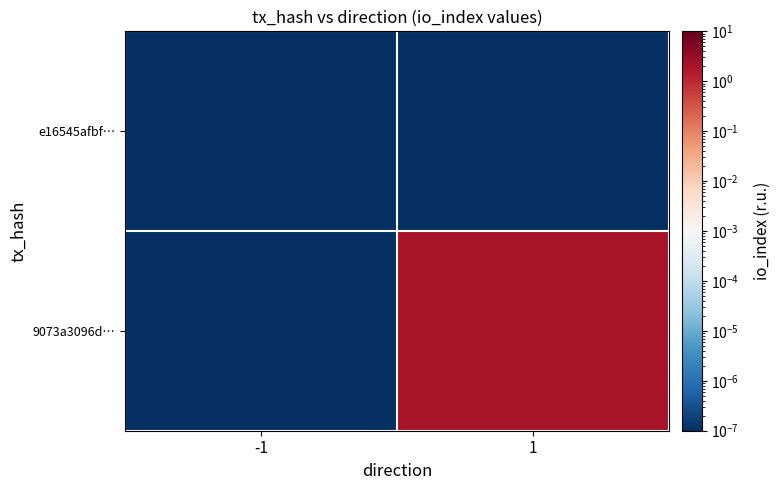

Reading left to right, what are all the values shown in this chart?

e16545afbf…: -1=0.0	1=0.0
9073a3096d…: -1=0.0	1=2.0